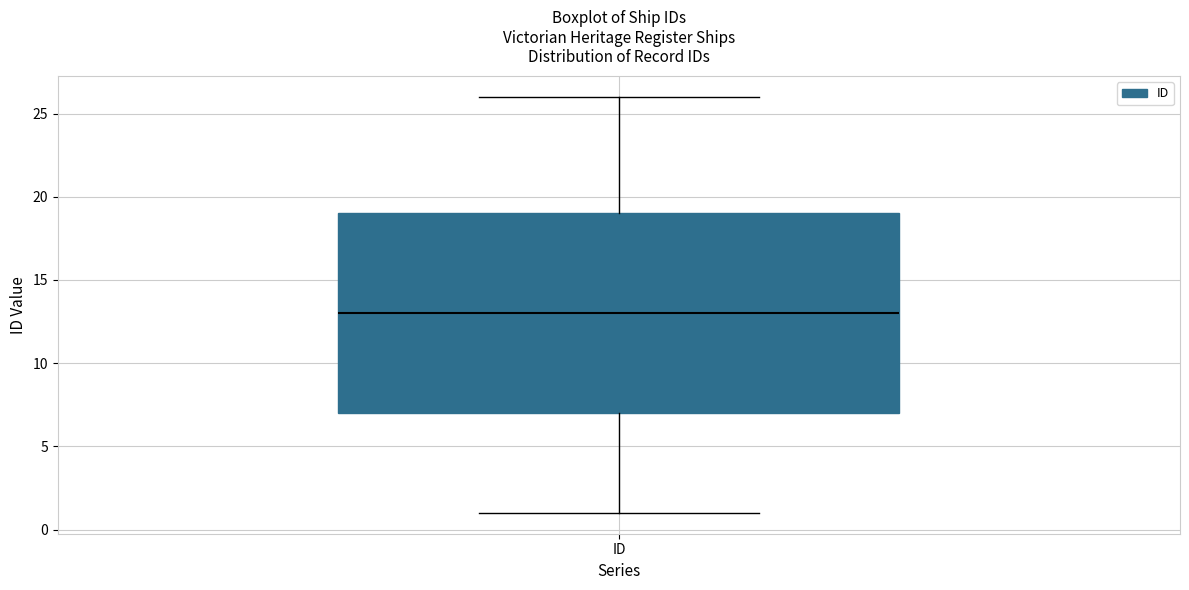

Transcribe this box plot: give where the median line is, the range the box spans, and where the two whiskers end, as read against the y-axis. The values are not printed on the chart, so give them approximately, as read against the axis.

median 13, box 7 to 19, whiskers 1 to 26